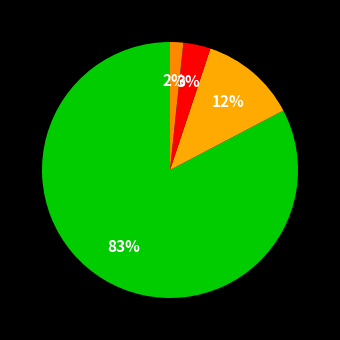

To the nearest percent, what is the difference between the largest and smallest slice percentages?

81%